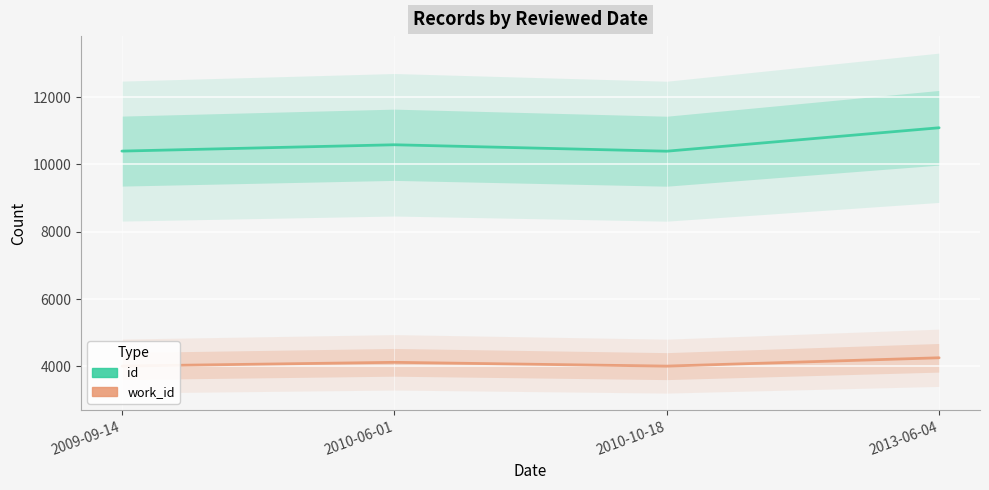

What are all the series names shown in the legend?

id, work_id